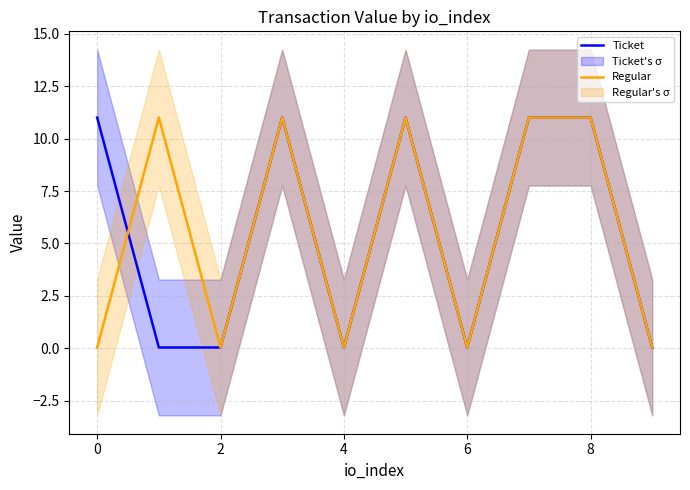

Is it true that Ticket equals 2.8 at 0?

False